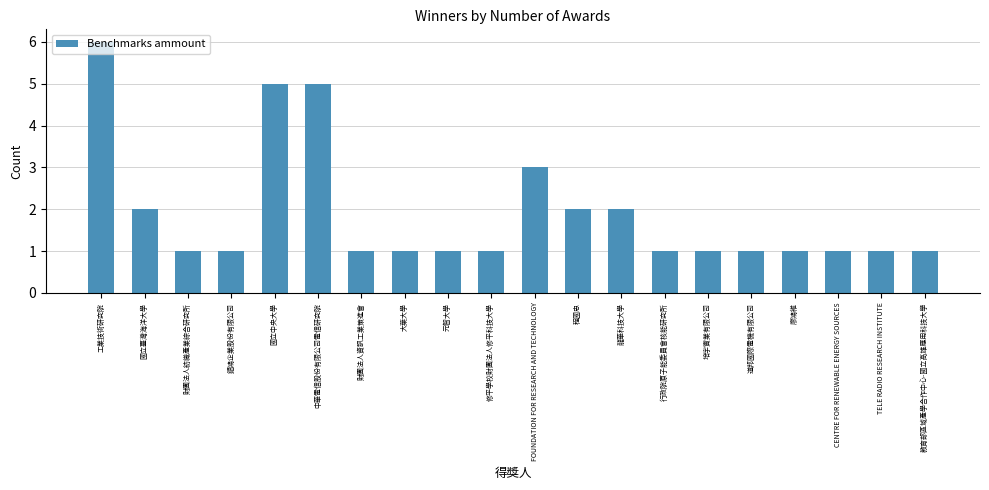

Which label corresponds to the largest value in the chart?

工業技術研究院